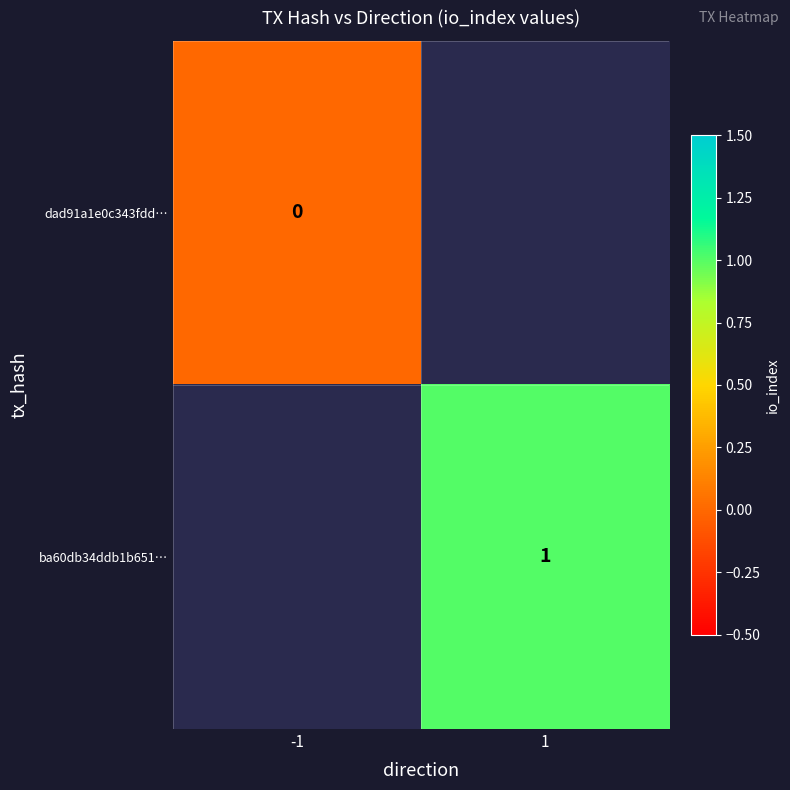

True or false: ba60db34ddb1b651… has a value of 2 at 1.

False